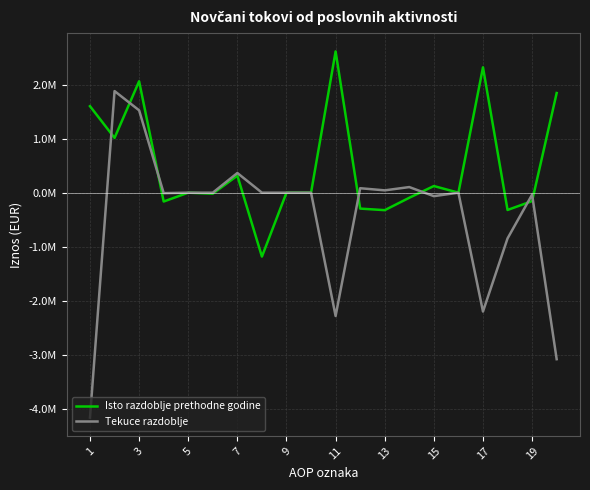

How many interior local peaks does the Isto razdoblje prethodne godine series have?

6